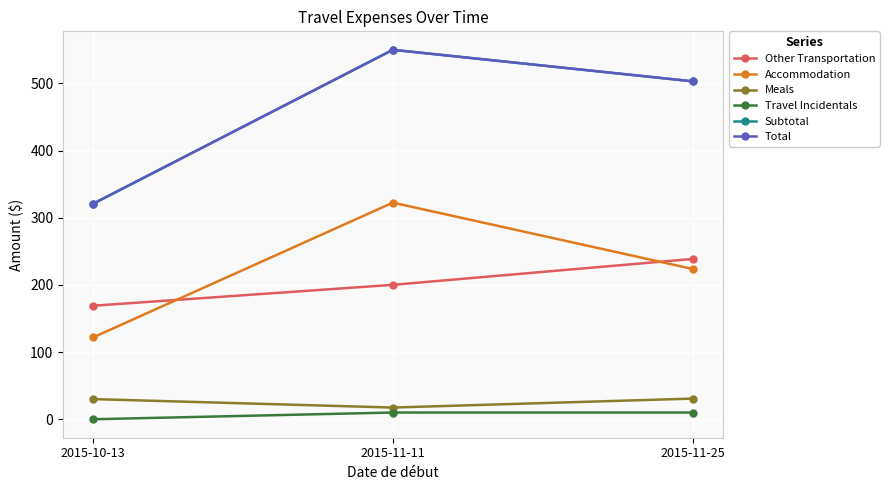

Is this an area chart (filled region under the line)?

No